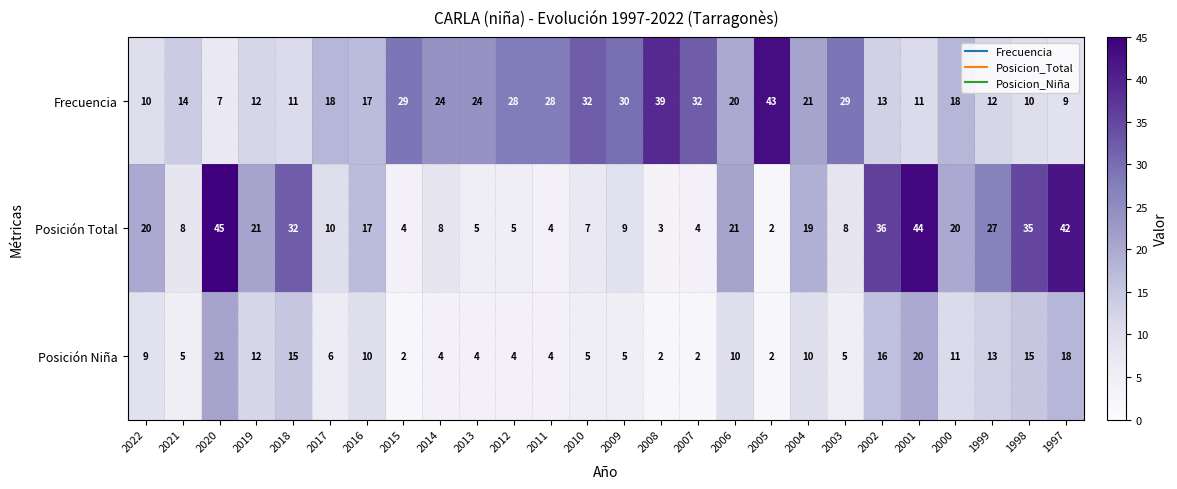

Between 2016 and 1998, which series saw the biggest shift?

Posición Total